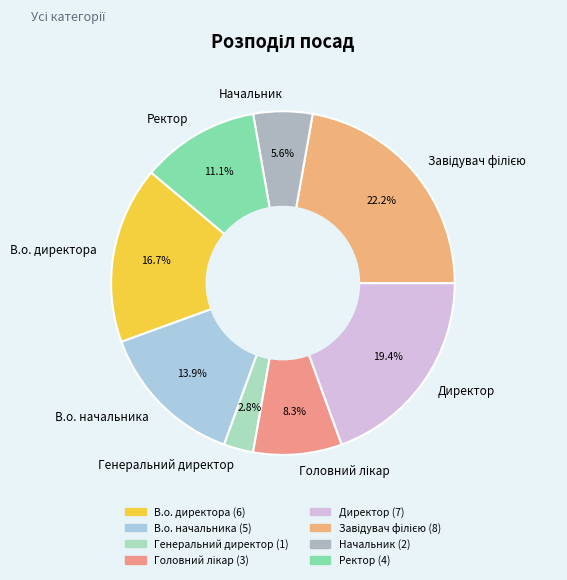

How many slices are in this pie chart?

8